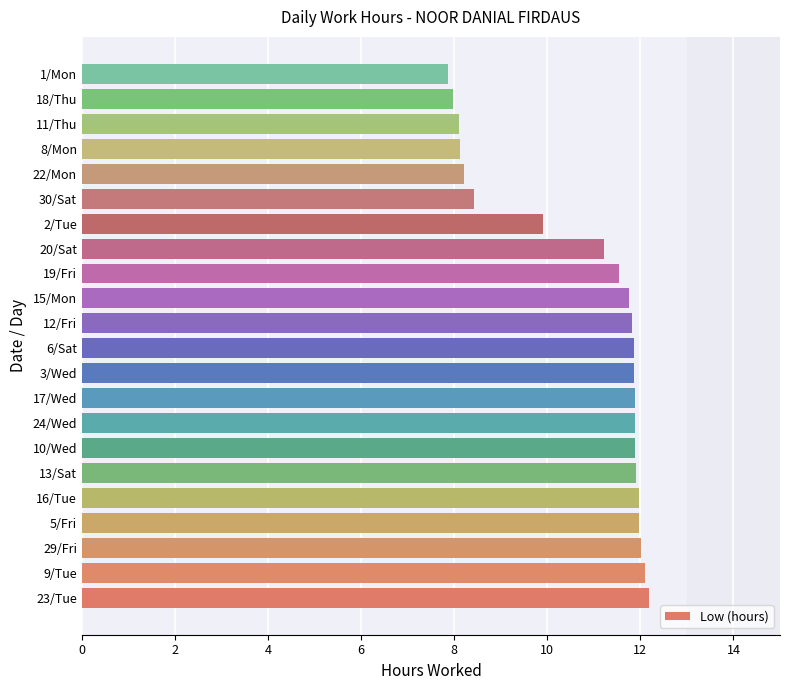

What is the difference between the maximum and second lowest values?

4.2